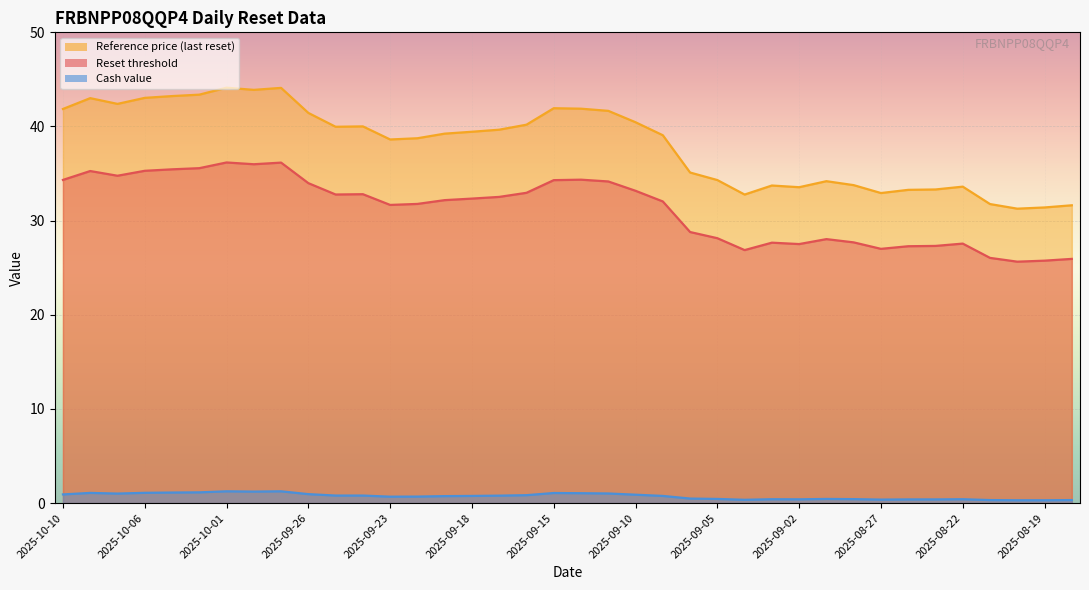

Is the value of Cash value at 2025-08-28 greater than the value of Reset threshold at 2025-09-09?

No